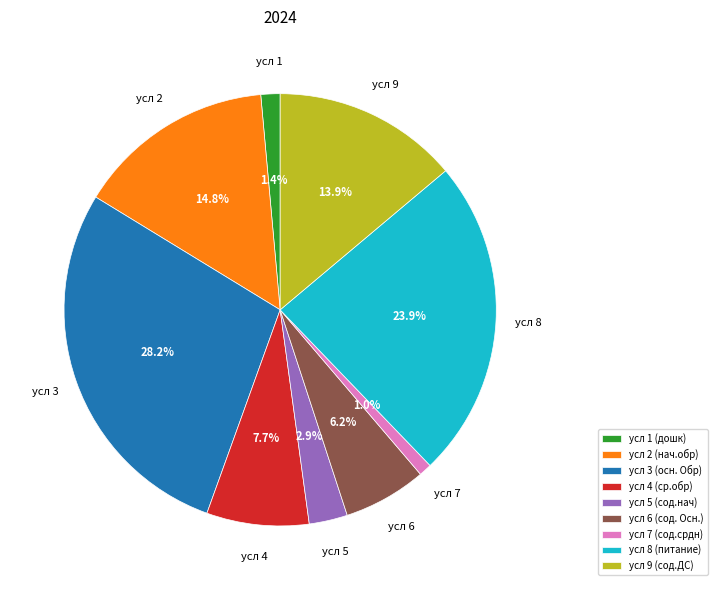

Count the number of slices in the pie.

9